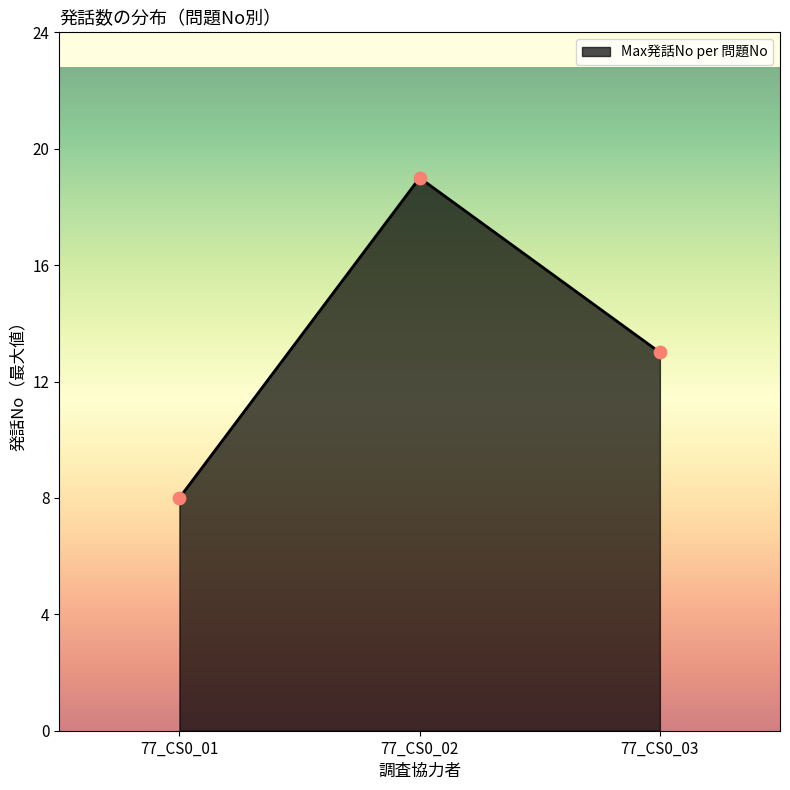

What is the change in value from 77_CS0_02 to 77_CS0_03?

-6